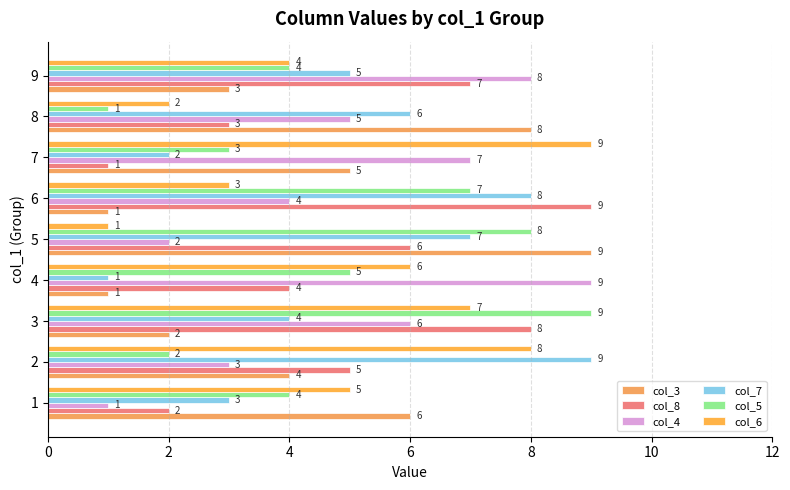

At which label is col_3 closest to 5?

7